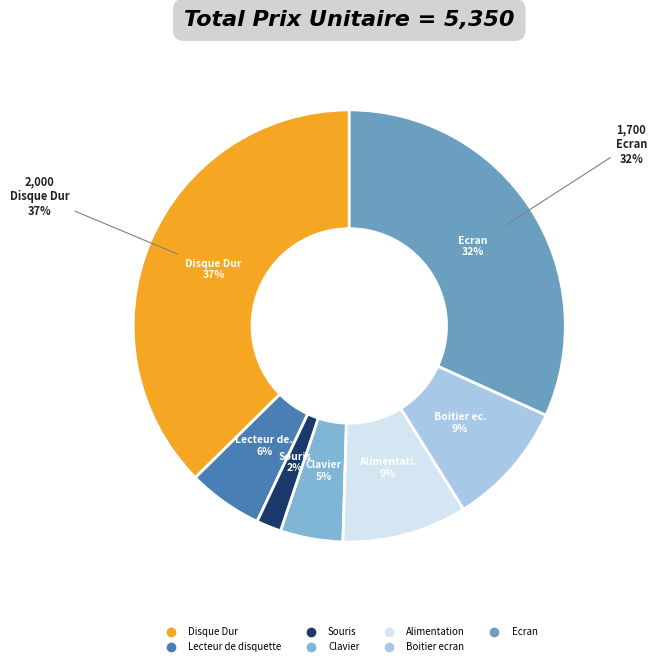

What percentage is the Souris slice, to the nearest percent?

2%